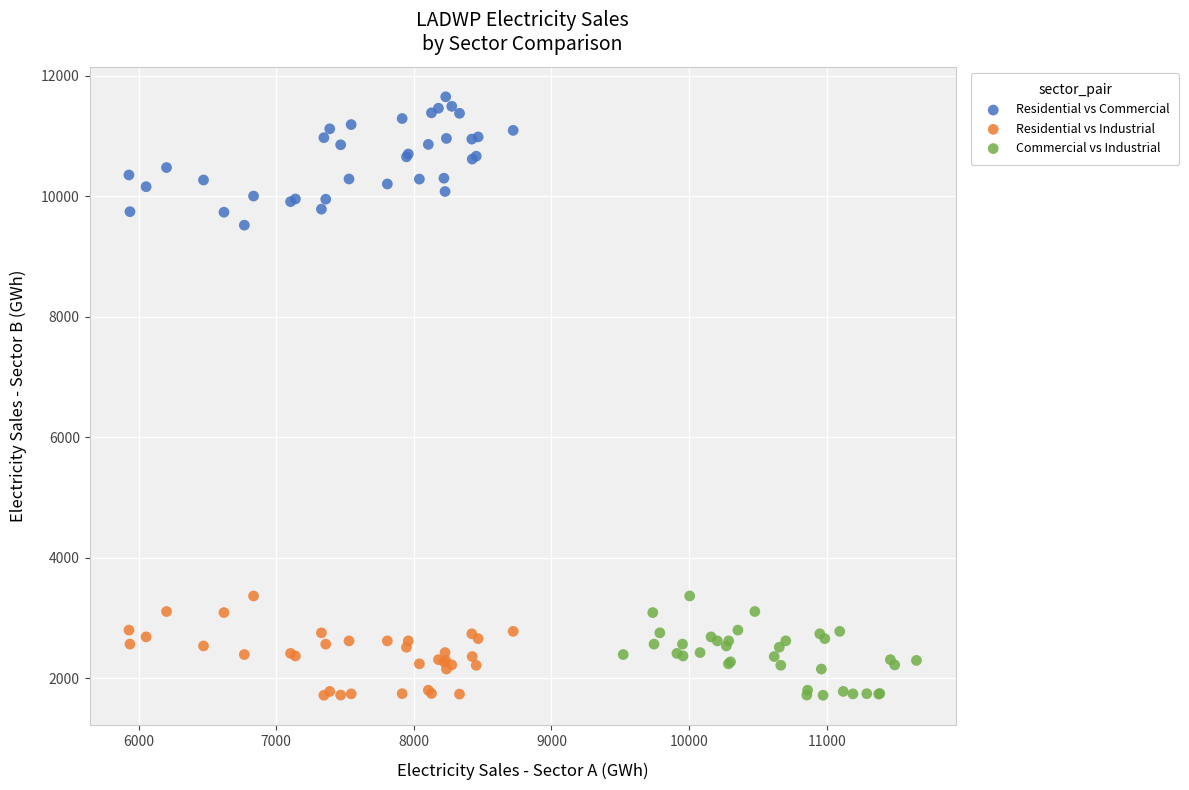

Which series contains the highest Y value?

Residential vs Commercial